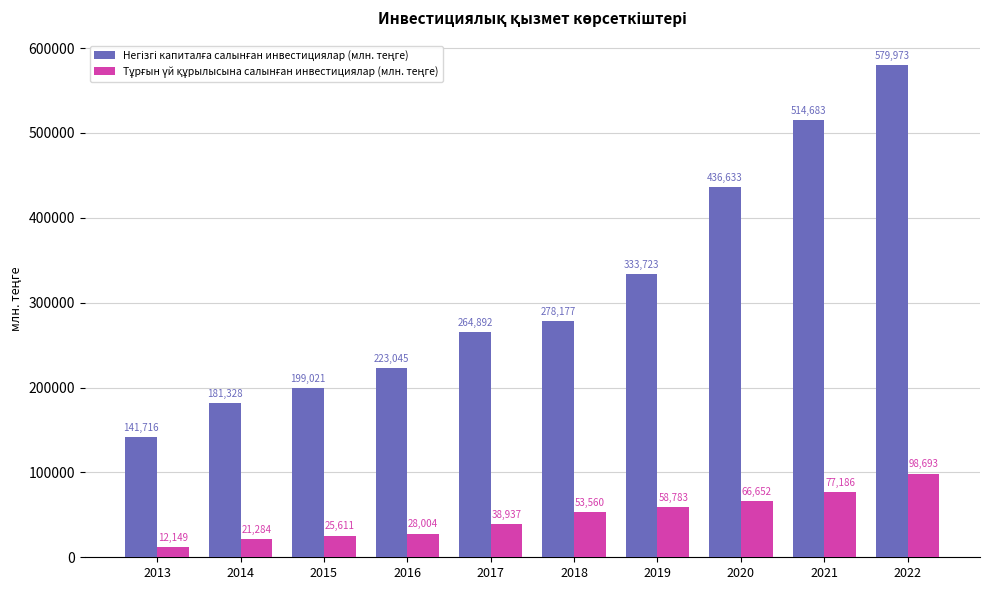

What is the difference between the highest and lowest values at 2019?

274940